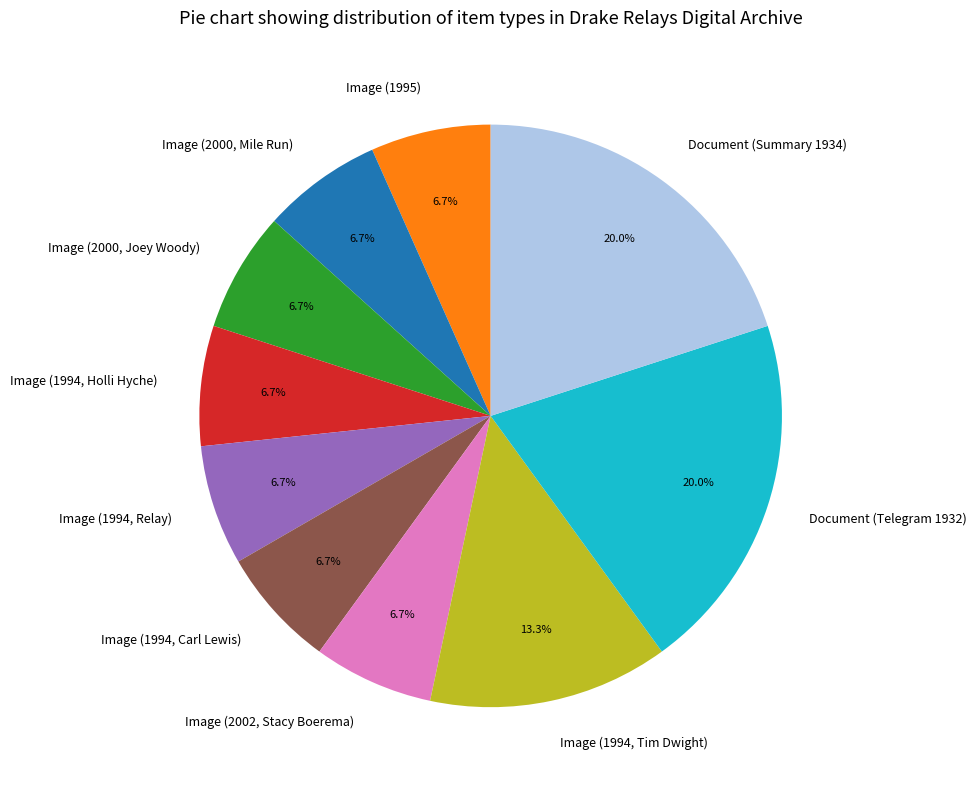

Does Image (2000, Joey Woody) represent more than half of the total?

No